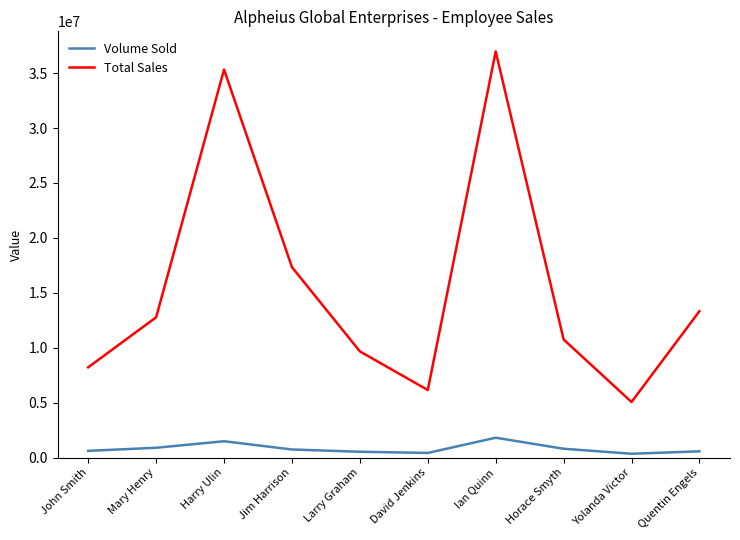

True or false: Volume Sold has a value of 425520 at David Jenkins.

True